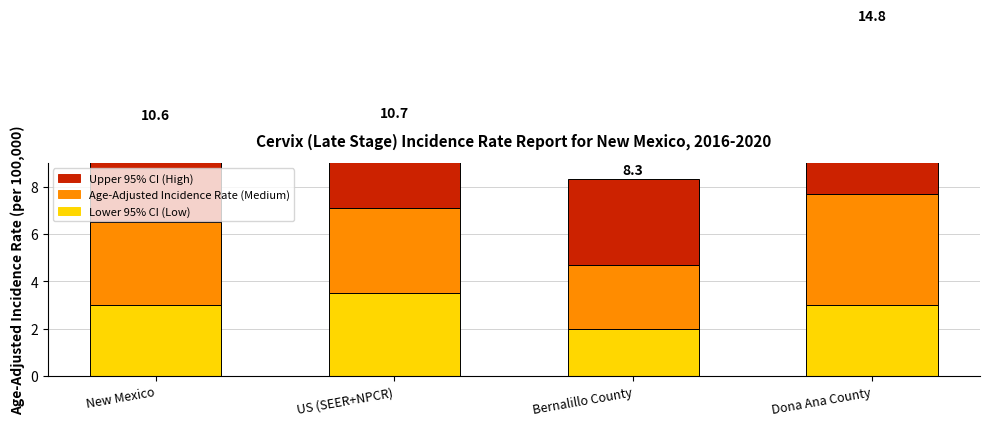

What is the difference between the Lower 95% CI values at Bernalillo County and US (SEER+NPCR)?

1.5